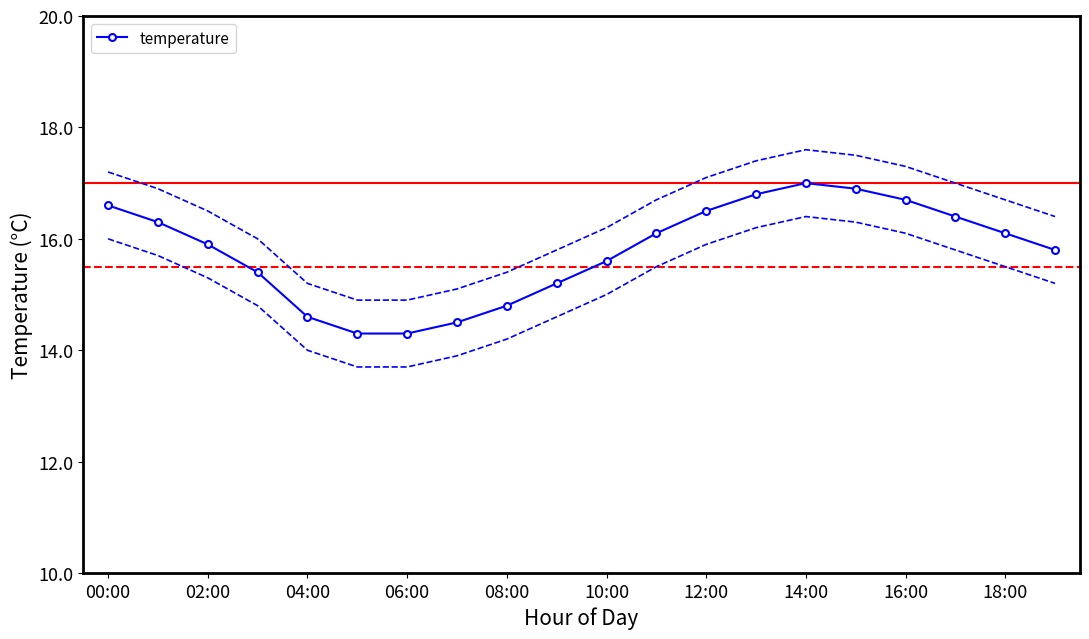

What is the lowest value of the temperature series?

14.3